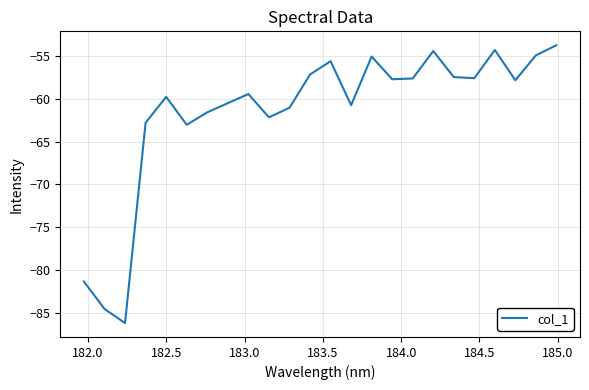

How many interior local peaks (higher than both neighbors) does the data have?

6